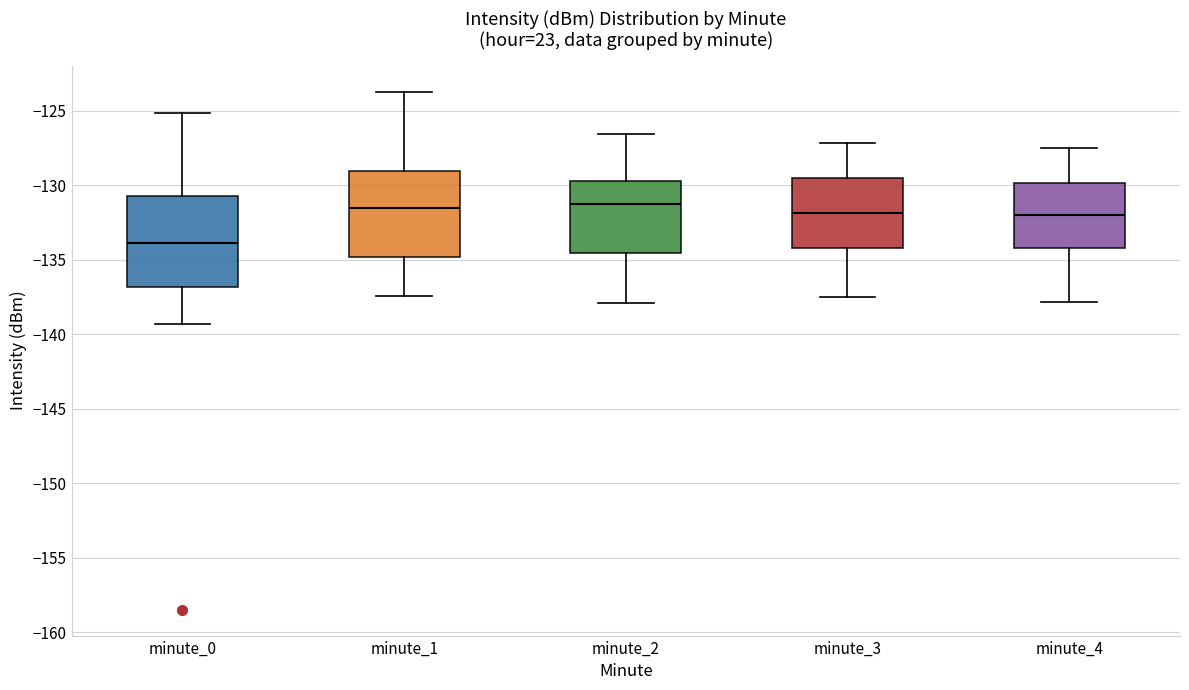

Reading left to right, read every box against the y-axis: the position of its median line, the range the box covers, and the ends of its whiskers. The values are not printed on the chart, so give them approximately, as read against the axis.

minute_0: median -134.0, box -137.0 to -130.5, whiskers -139.5 to -125.0
minute_1: median -131.5, box -135.0 to -129.0, whiskers -137.5 to -123.5
minute_2: median -131.5, box -134.5 to -130.0, whiskers -138.0 to -126.5
minute_3: median -132.0, box -134.0 to -129.5, whiskers -137.5 to -127.0
minute_4: median -132.0, box -134.0 to -130.0, whiskers -138.0 to -127.5